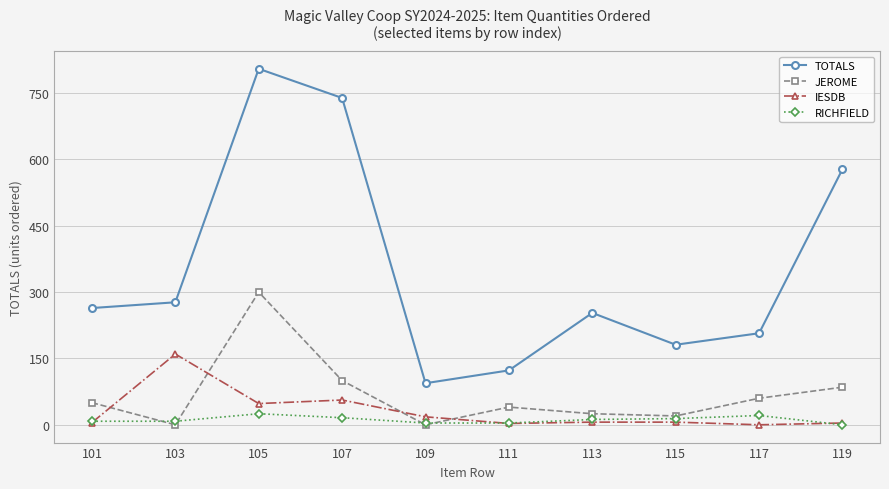

Between 105 and 113, which series saw the biggest shift?

TOTALS